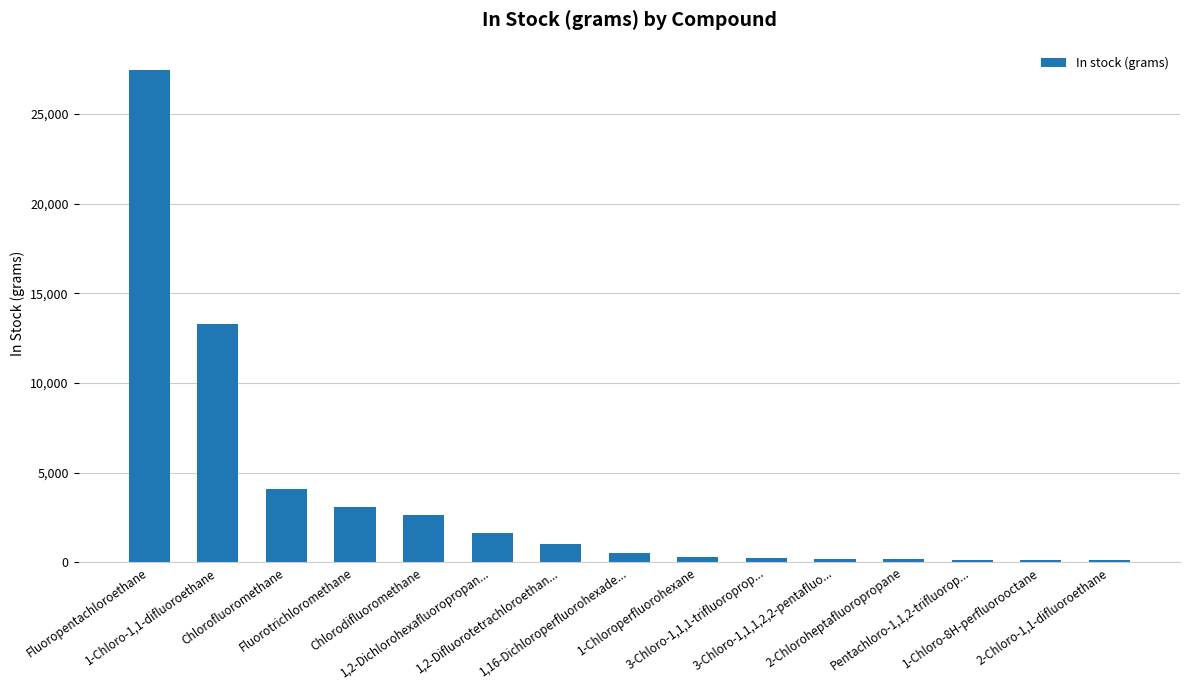

What is the greatest value displayed?

27450